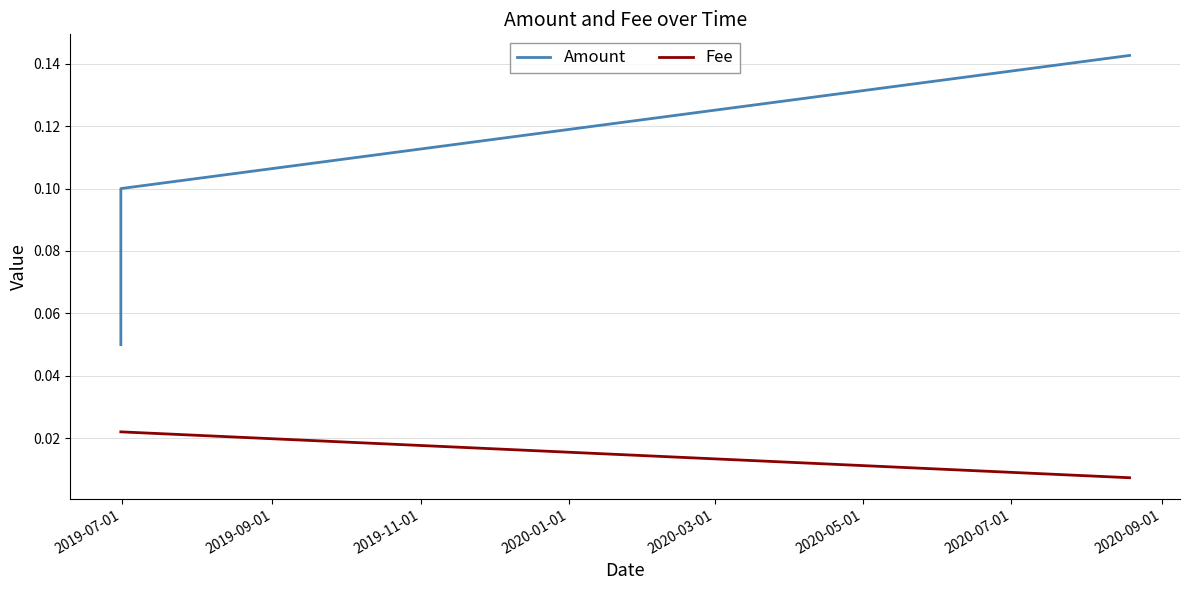

The value of Fee at 2019-11-01 is 0.0. True or false?

True